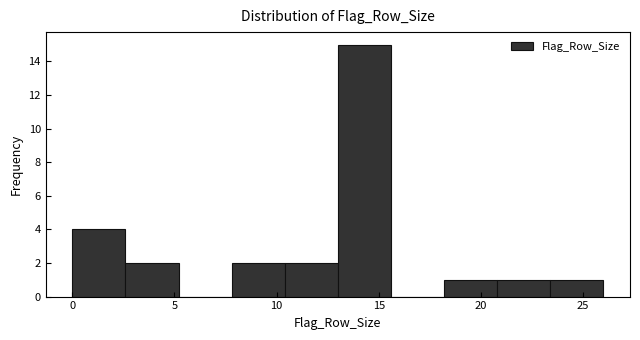

Reading left to right, transcribe this chart: for each bar, give the range it covers on the x-axis and its height. Neither the bar edges nor the heights are printed on the chart, so give them approximately, as read against the axes.

0.0 to 2.6: 4
2.6 to 5.2: 2
5.2 to 7.8: 0
7.8 to 10.4: 2
10.4 to 13.0: 2
13.0 to 15.6: 15
15.6 to 18.2: 0
18.2 to 20.8: 1
20.8 to 23.4: 1
23.4 to 26.0: 1